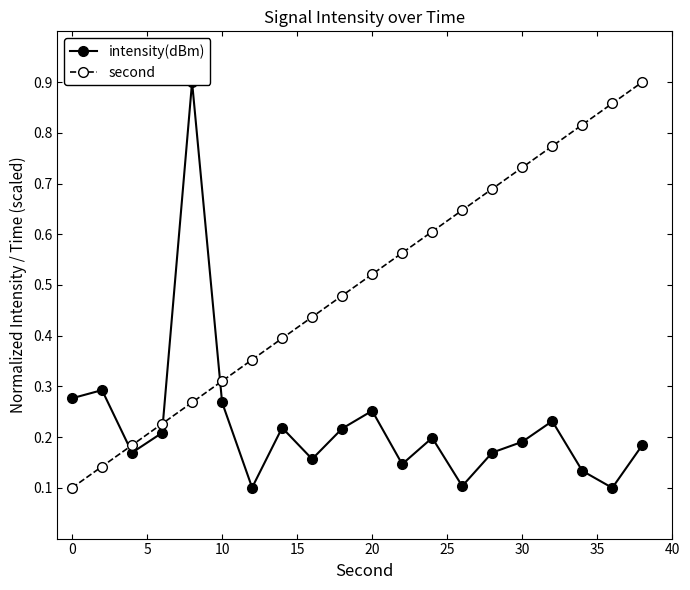

How many second values are between 0 and 1?

20